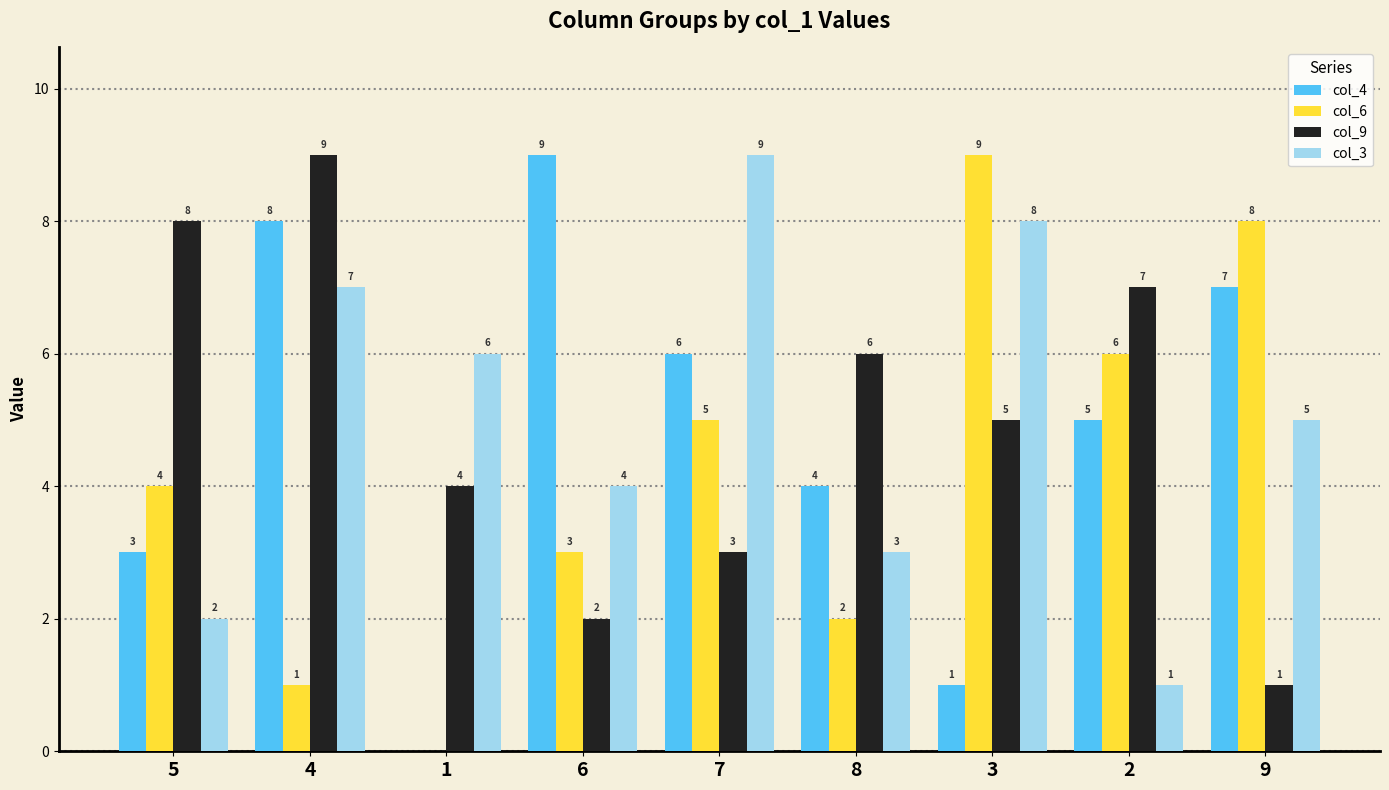

At which category is the sum across all series the highest?

4